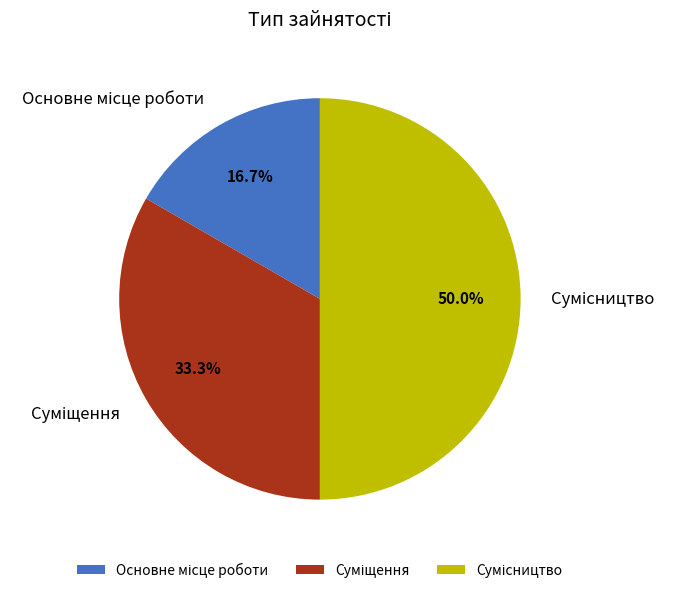

Combined, what portion of the pie is Основне місце роботи and Сумісництво?

66.7%